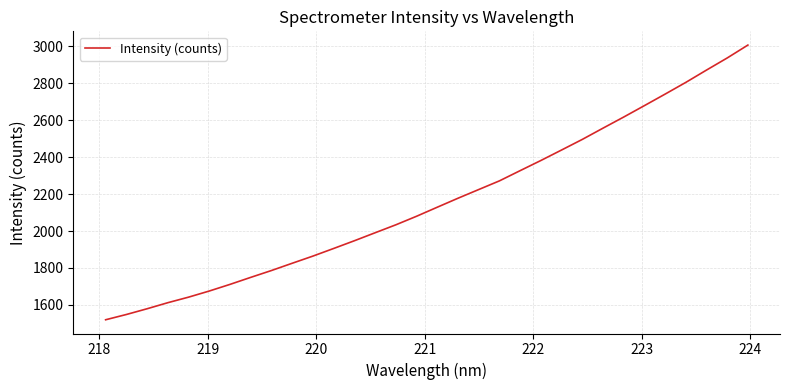

What is the smallest value displayed?

1519.6